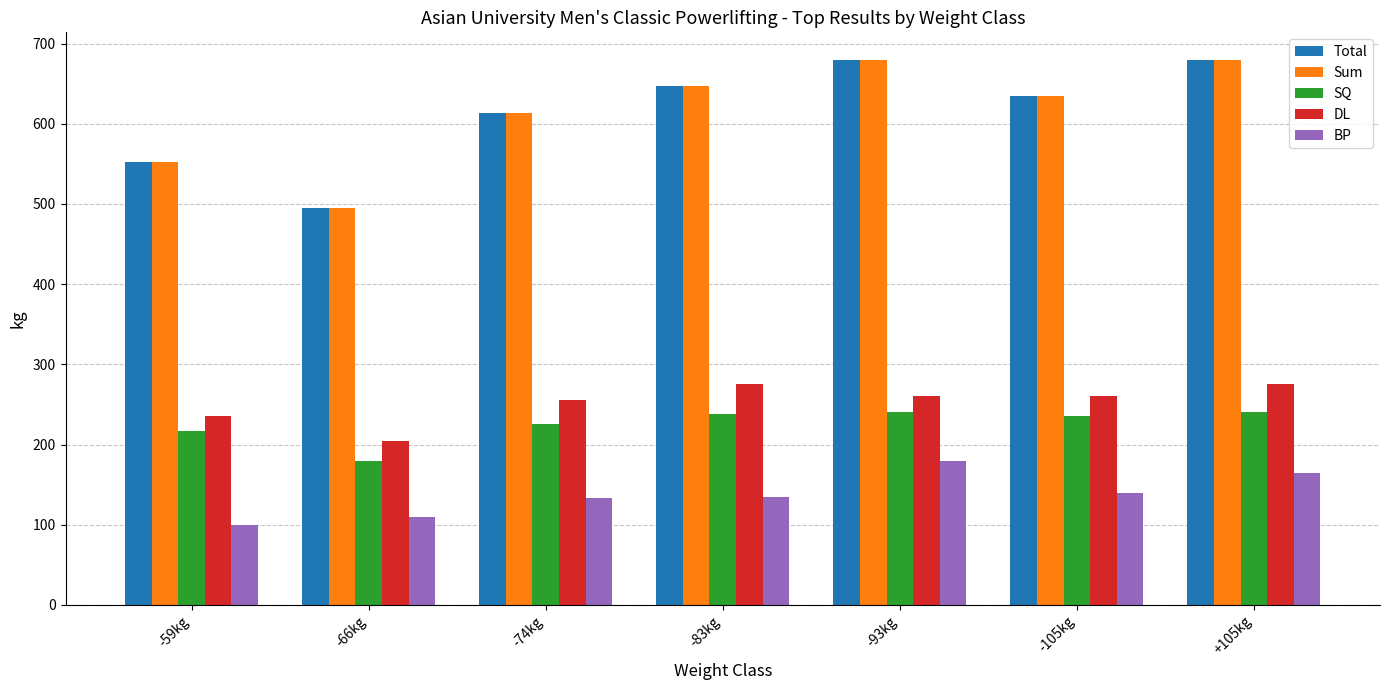

Count the number of categories in the chart.

7